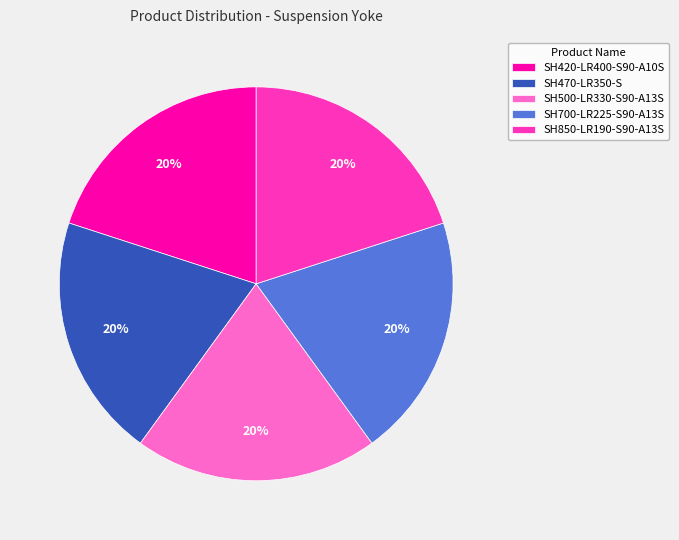

How many segments does this pie chart have?

5